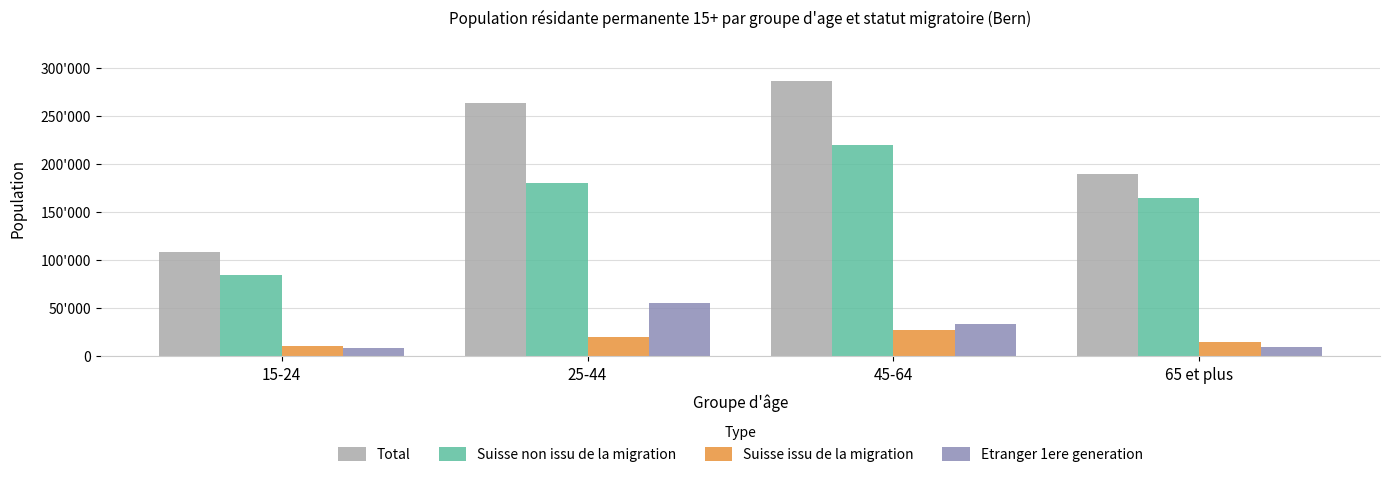

Reading left to right, list all the values displayed in this chart.

Total: 15-24=108872	25-44=263392	45-64=285881	65 et plus=189704
Suisse non issu de la migration: 15-24=84393	25-44=180333	45-64=219986	65 et plus=164377
Suisse issu de la migration: 15-24=10351	25-44=20380	45-64=27845	65 et plus=14371
Etranger 1ere generation: 15-24=8879	25-44=55479	45-64=33795	65 et plus=9643